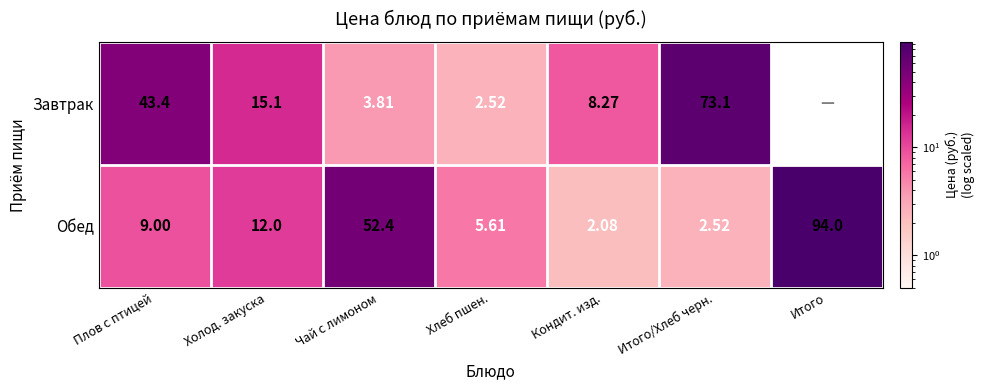

At which category is the sum across all series the highest?

Итого